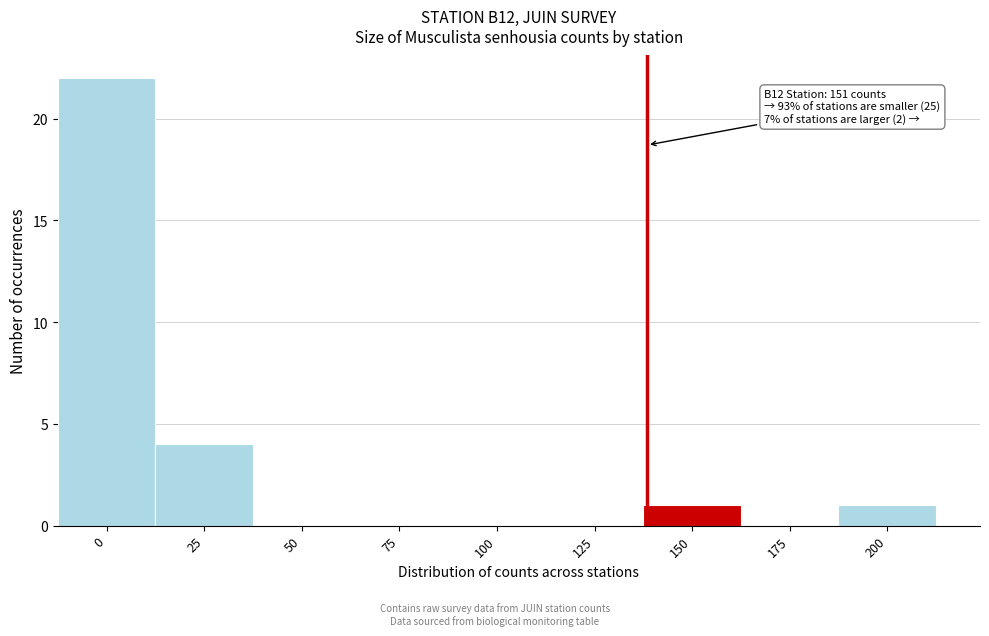

Reading left to right, transcribe all the data shown in this chart.

0=22	25=4	50=0	75=0	100=0	125=0	150=1	175=0	200=1